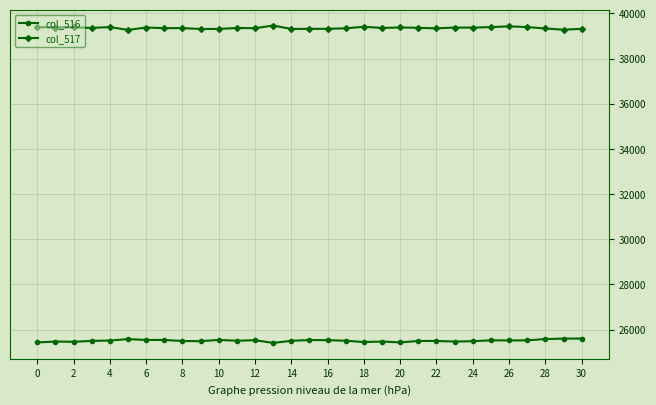

How many data points does each series have?

31